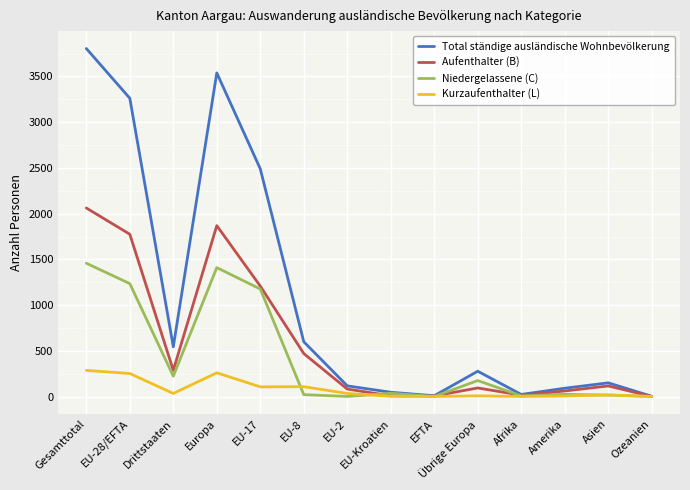

What is the maximum value shown in the chart?

3806